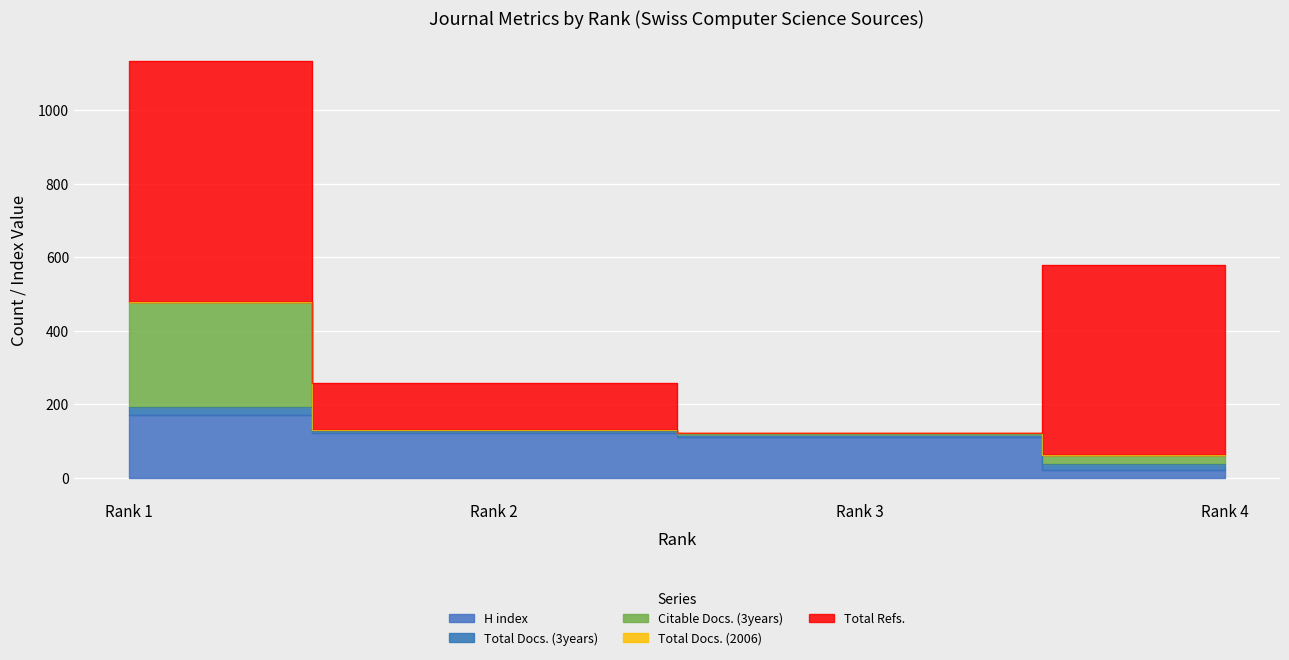

How many data points in Citable Docs. (3years) are less than 24?

2